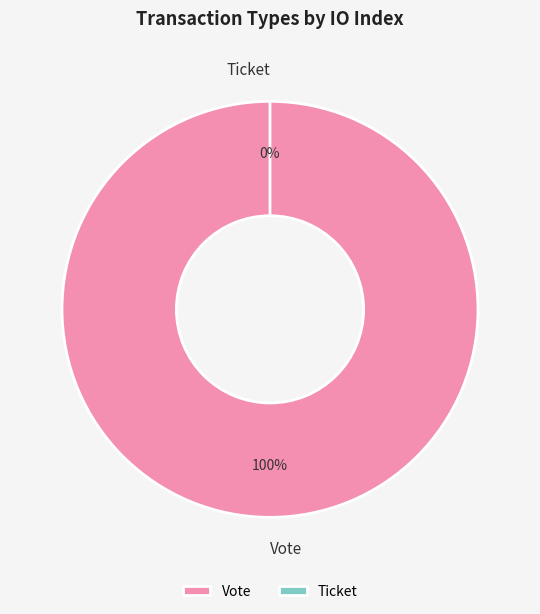

What percentage do Vote and Ticket together represent?

100.0%